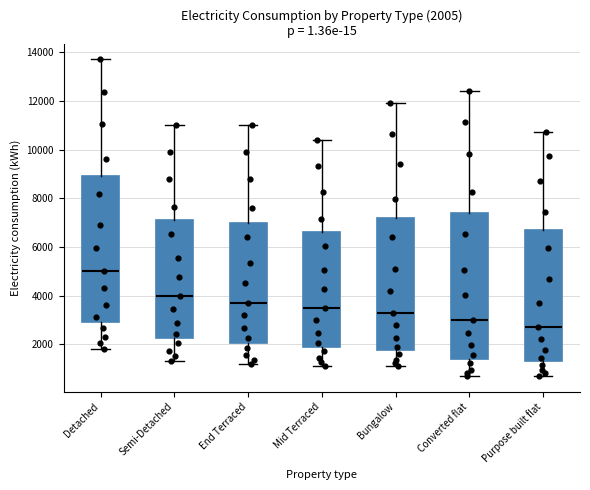

Which box's median line is the highest?

Detached